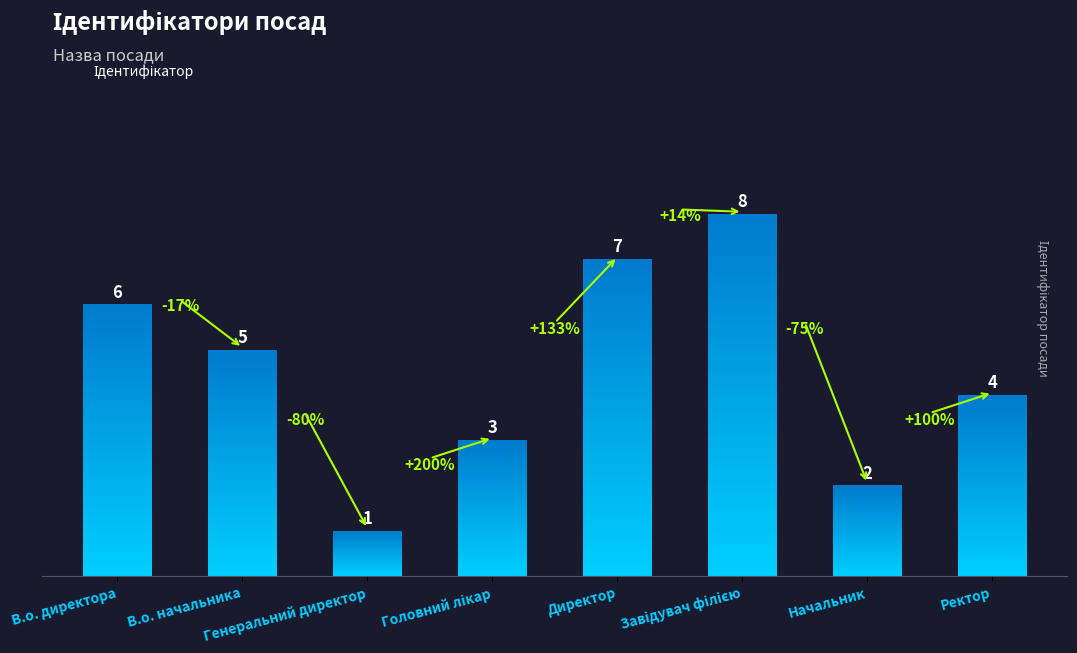

Reading left to right, extract all data points from this chart.

В.о. директора=6	В.о. начальника=5	Генеральний директор=1	Головний лікар=3	Директор=7	Завідувач філією=8	Начальник=2	Ректор=4